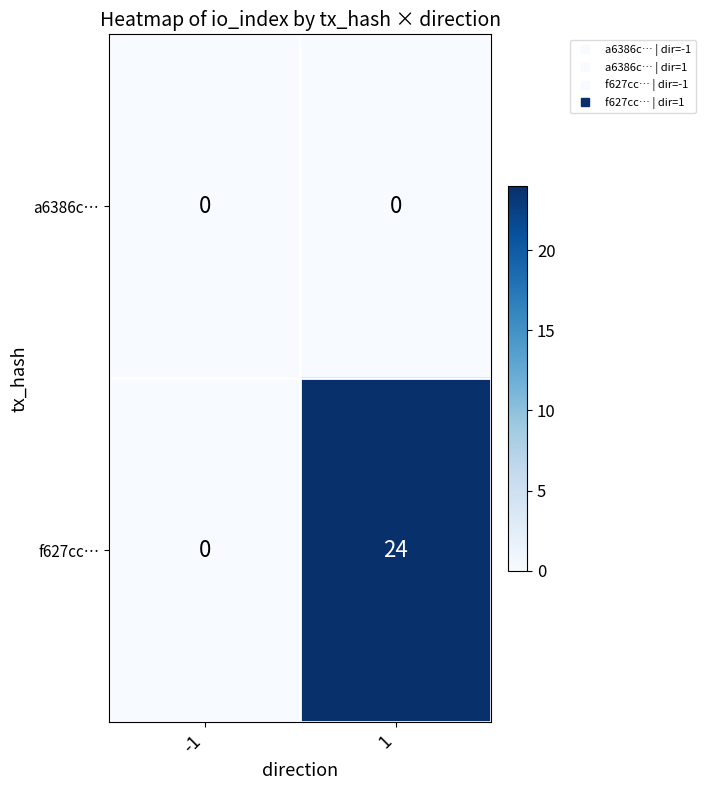

Reading right to left, list all the values displayed in this chart.

a6386c…: 0	0
f627cc…: 24	0